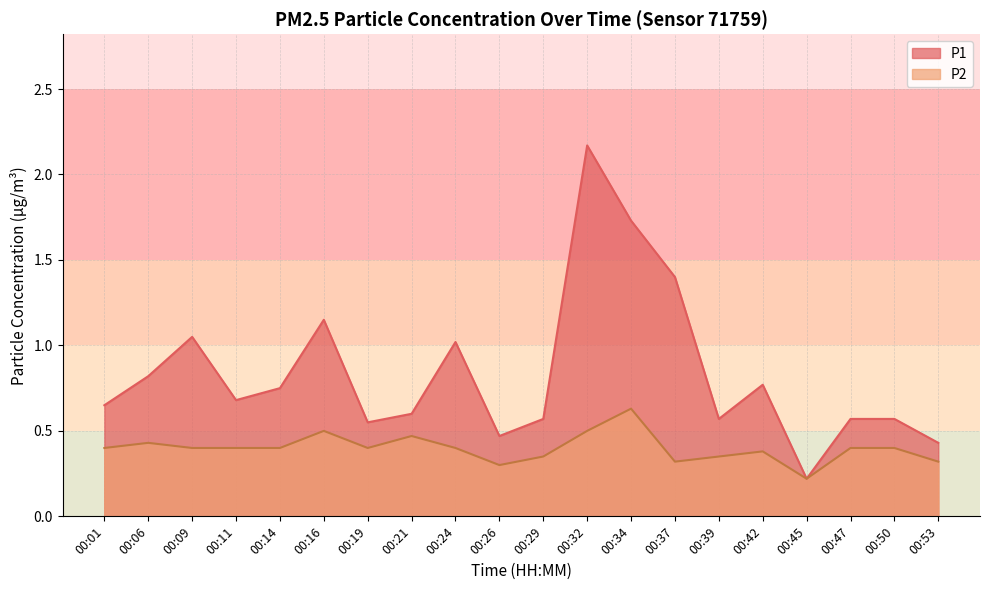

Does the chart display data point markers on the line(s)?

No